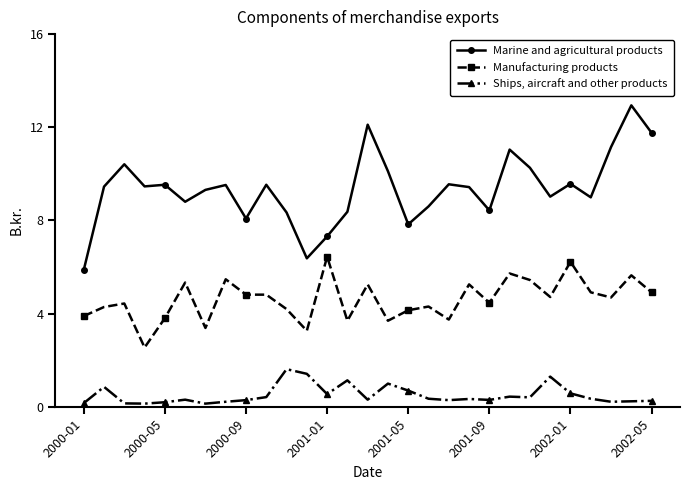

What is the highest value of the Marine and agricultural products series?

12.9